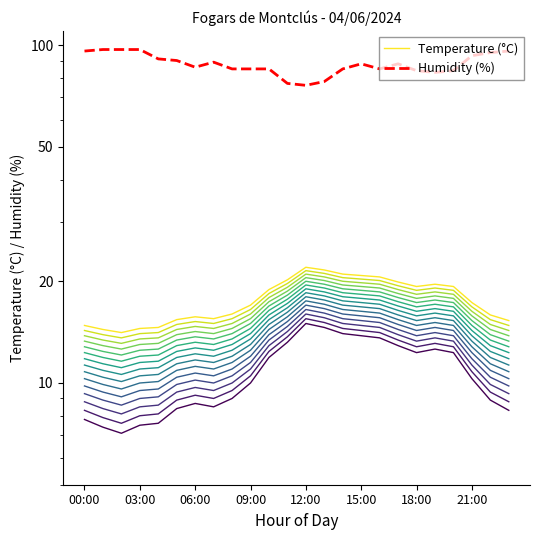

The Humidity (%) series shows 96.0 at 23. True or false?

True